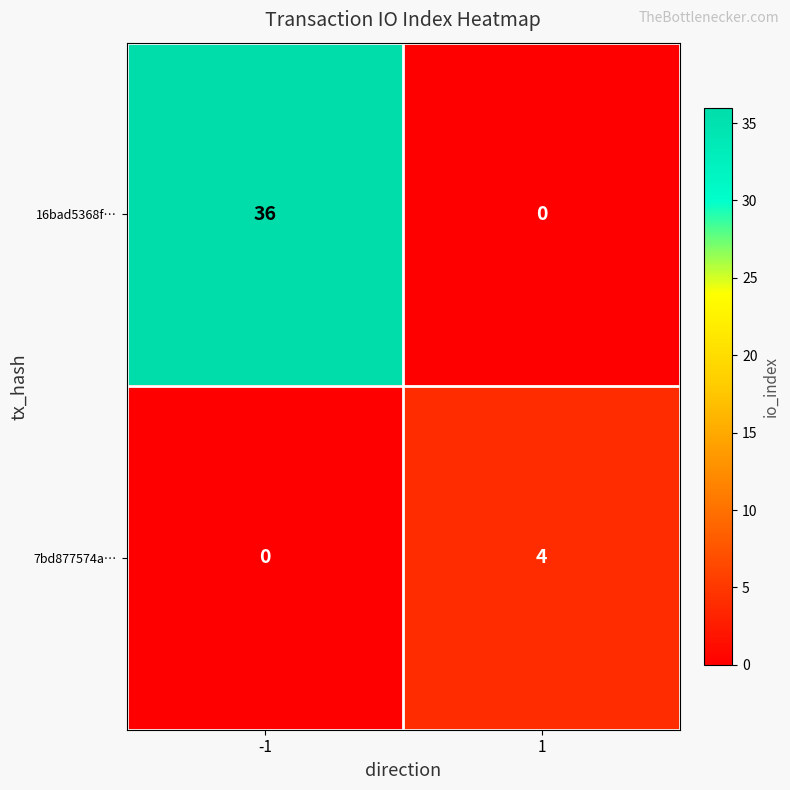

What is the greatest value displayed?

36